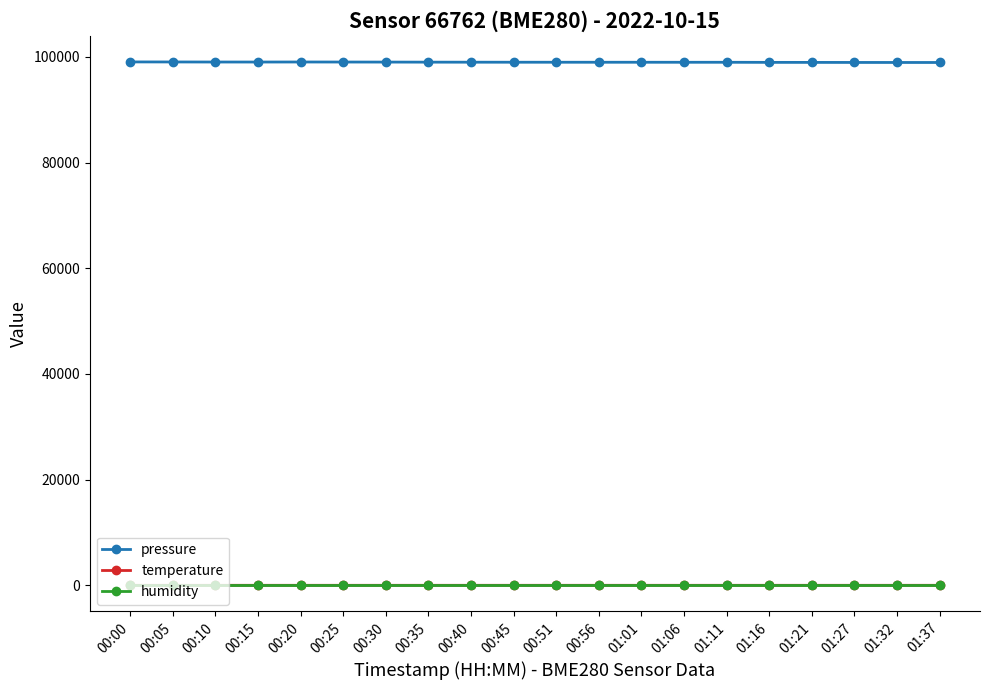

What is the label of the 1st point from the left?

00:00